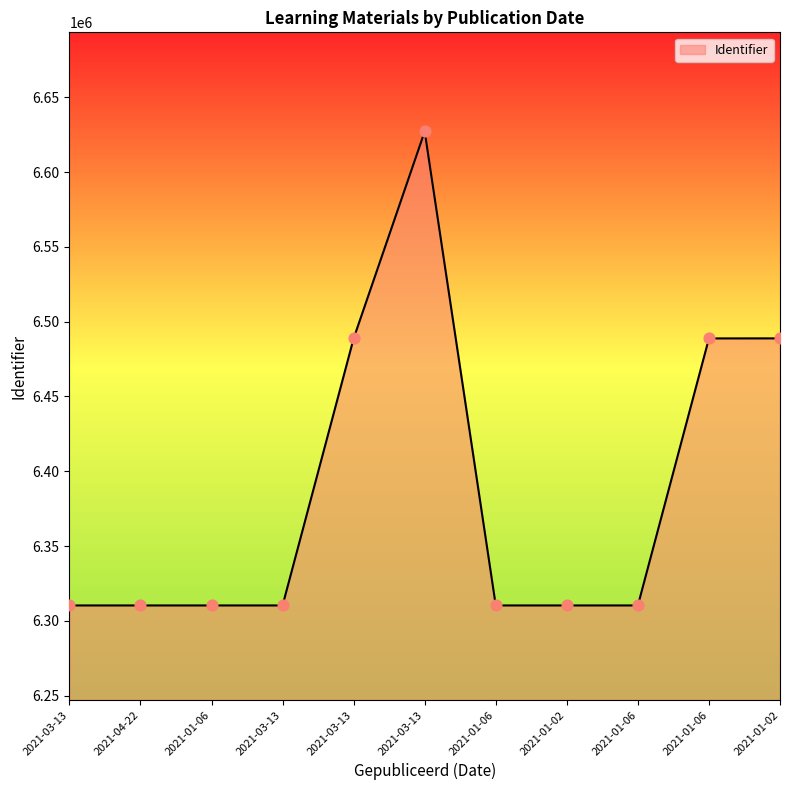

How many lines are shown in the chart?

1